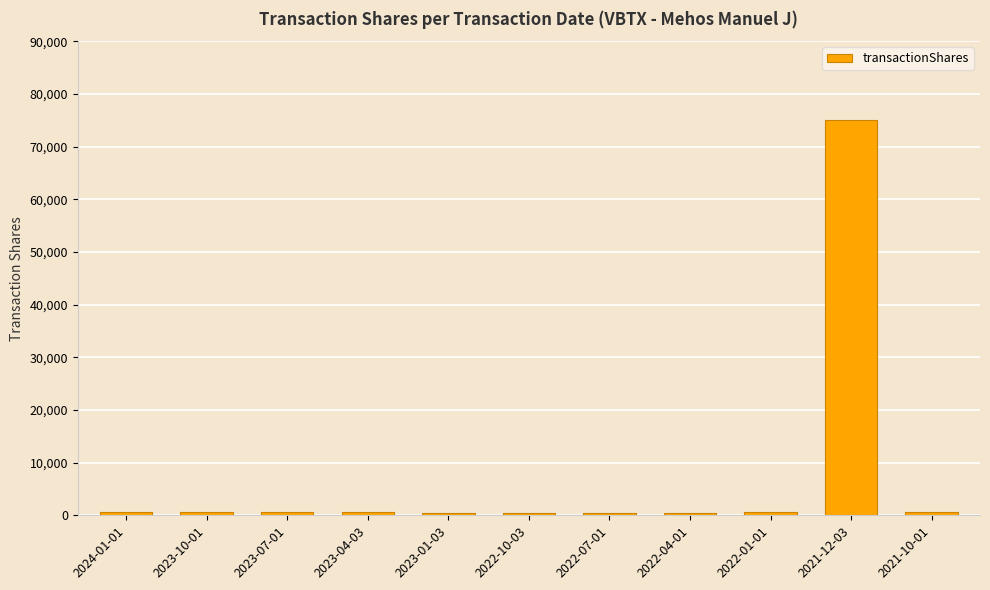

Is it true that the value at 2021-10-01 is 678?

True